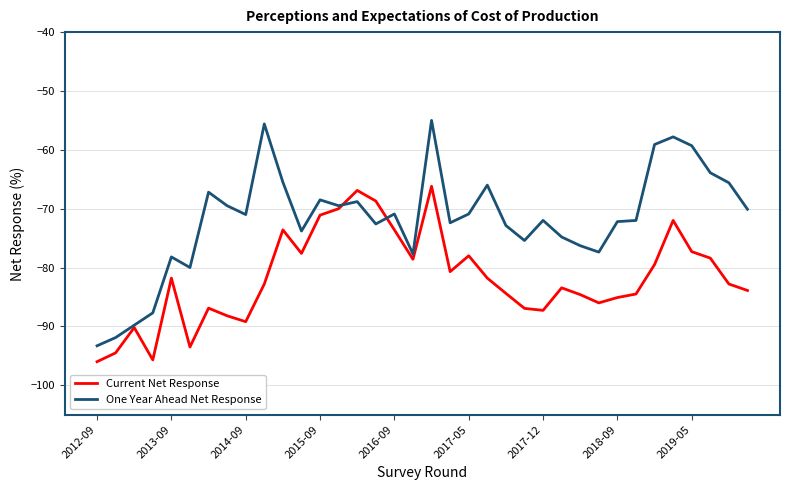

Which series has the widest spread of values?

One Year Ahead Net Response